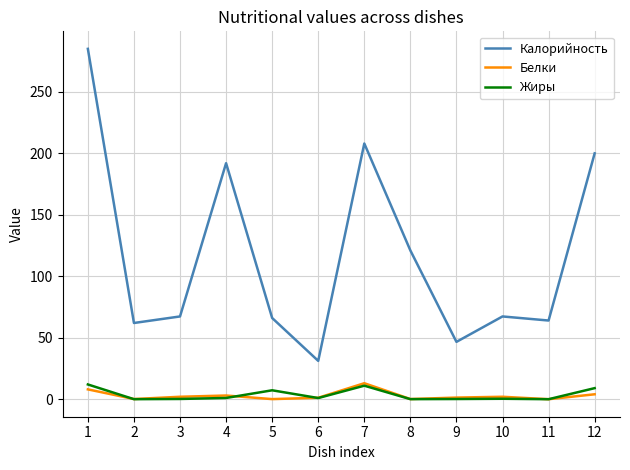

Which series has the widest spread of values?

Калорийность